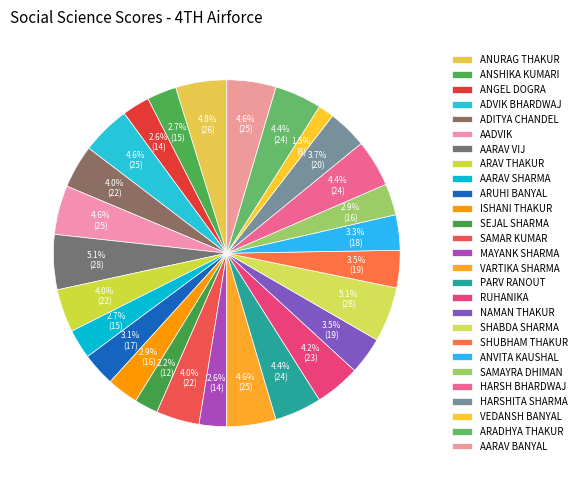

Does AADVIK account for over 50% of the chart?

No